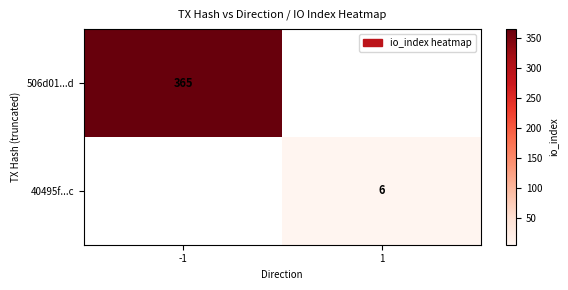

The 506d01...d series shows 365 at -1. True or false?

True